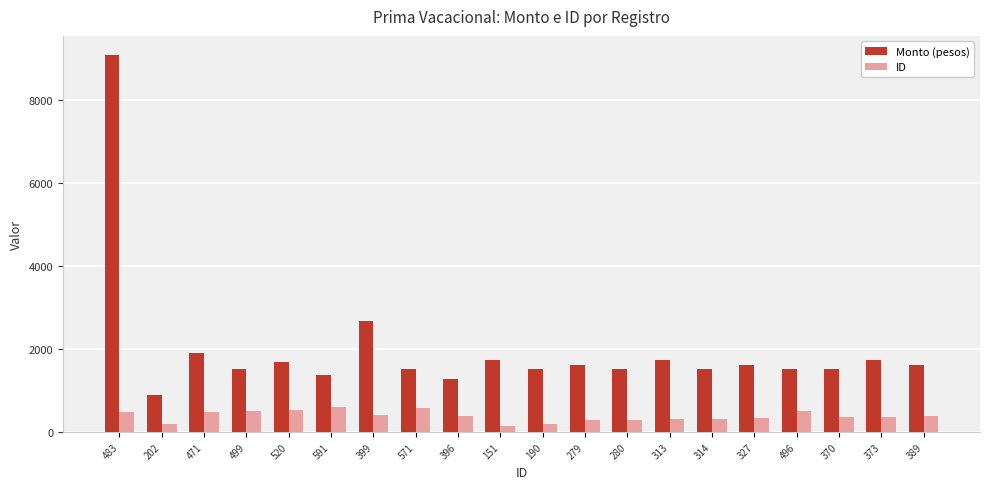

What value does the ID series have at 399?

399.0